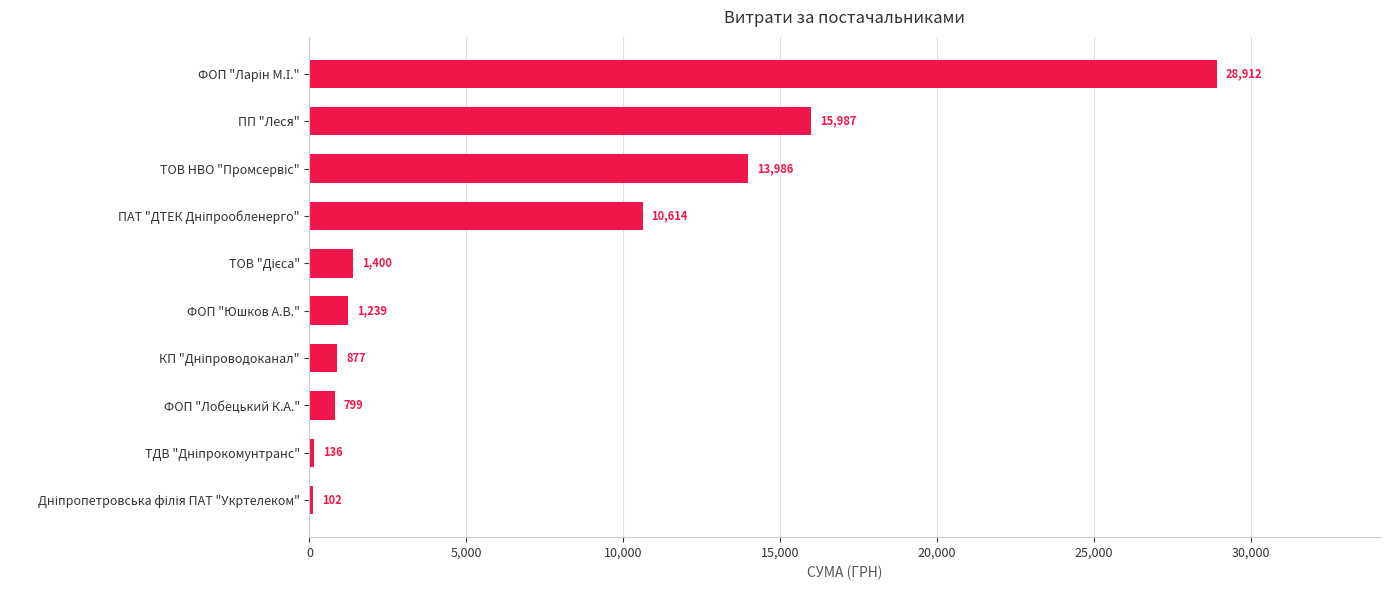

Read the value at ФОП "Лобецький К.А.".

799.3